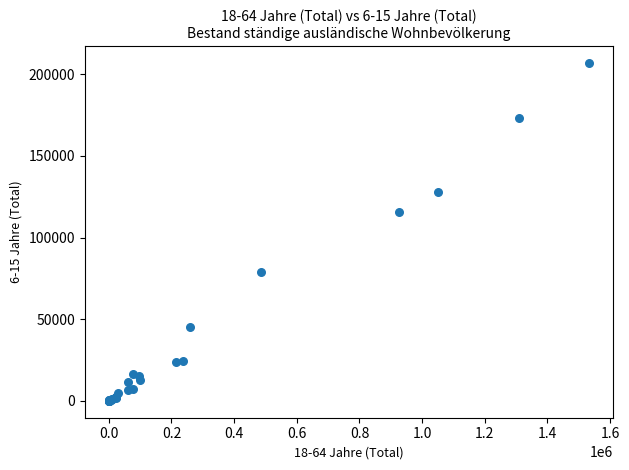

What Y value in the scatter plot is closest to 103457?

115602